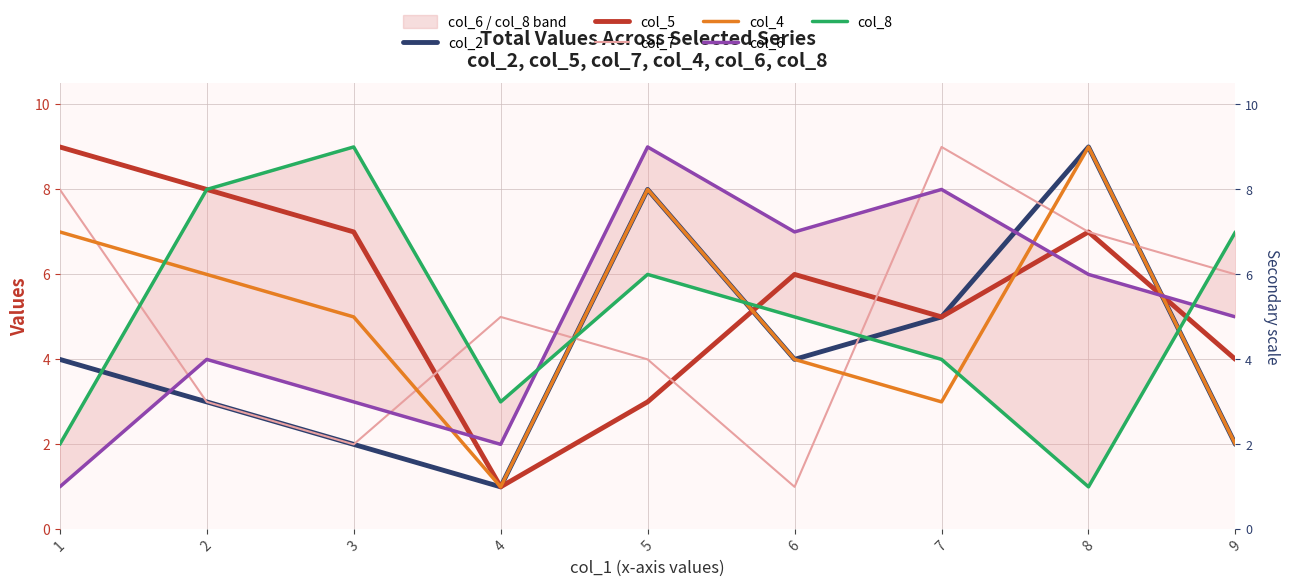

At which category is the sum across all series the highest?

8